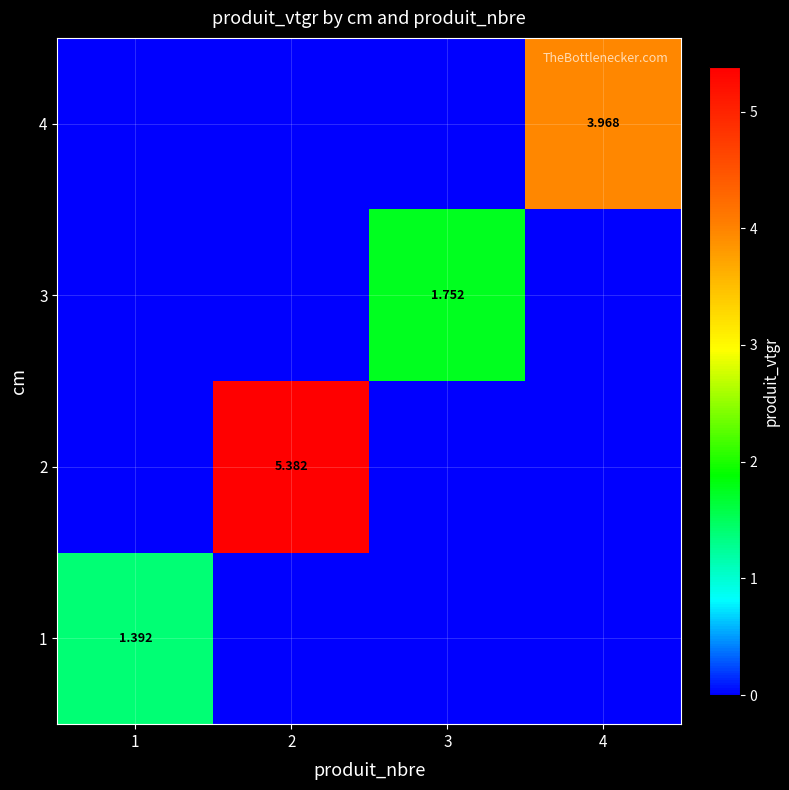

The value of 1 at 1 is 1.4. True or false?

True